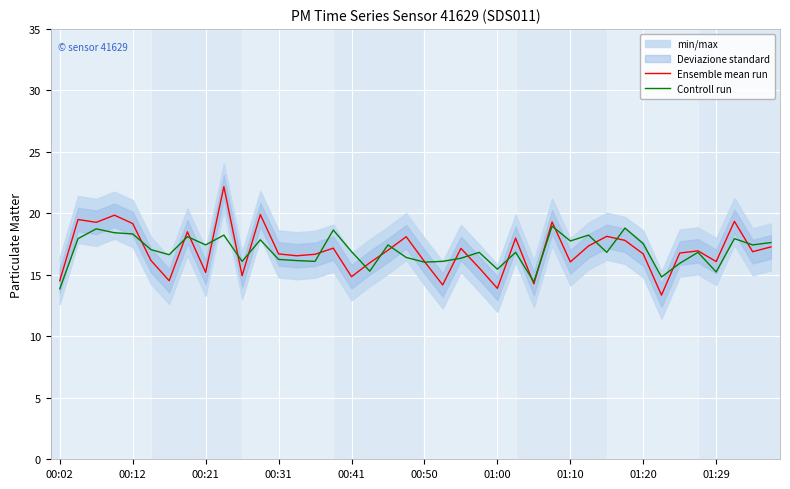

Where is Ensemble mean run nearest to the value 17?

18